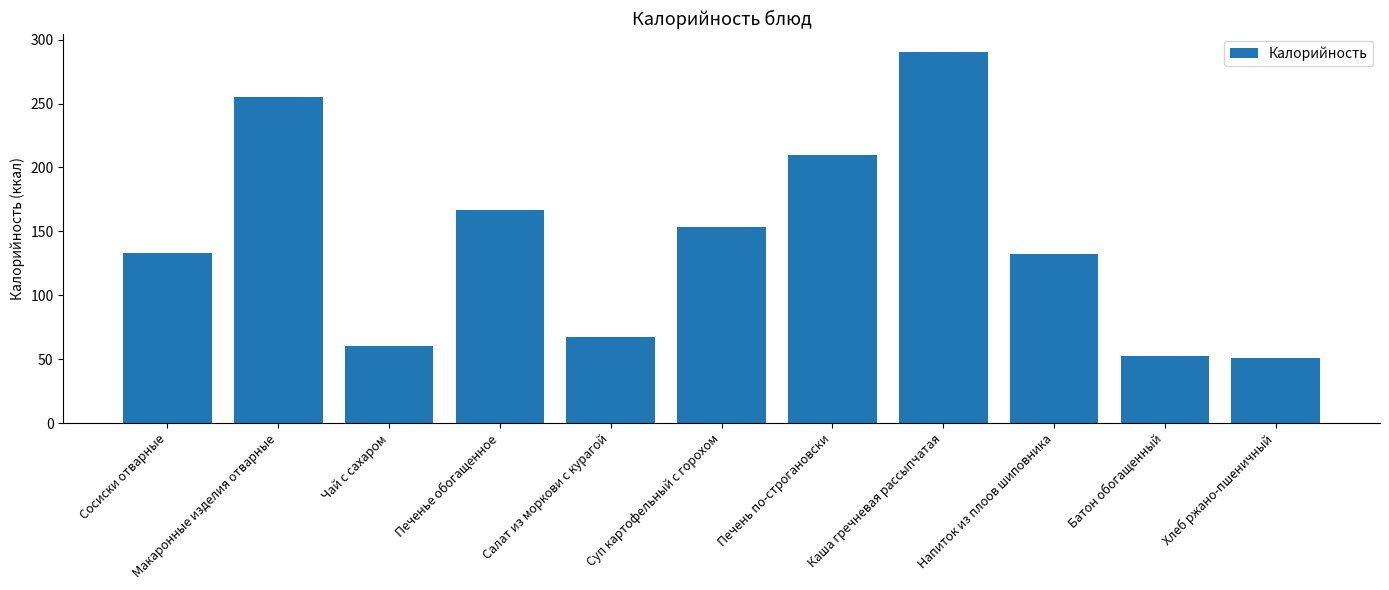

What is the sum of the values at Печень по-строгановски and Чай с сахаром?

270.2